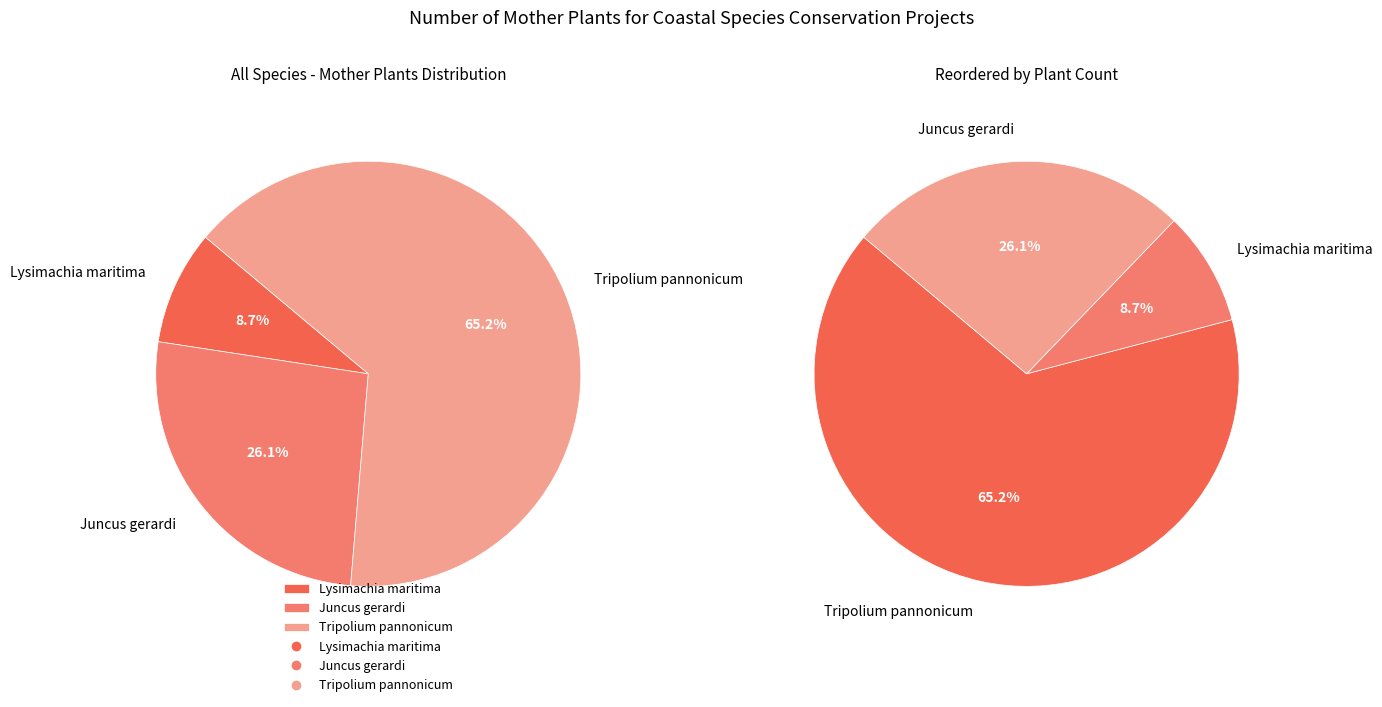

Rank the categories by value from highest to lowest.

Tripolium pannonicum, Juncus gerardi, Lysimachia maritima